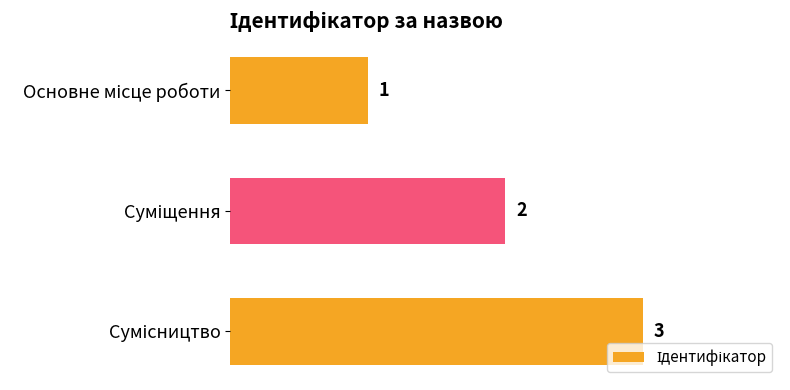

What is the sum of all values?

6